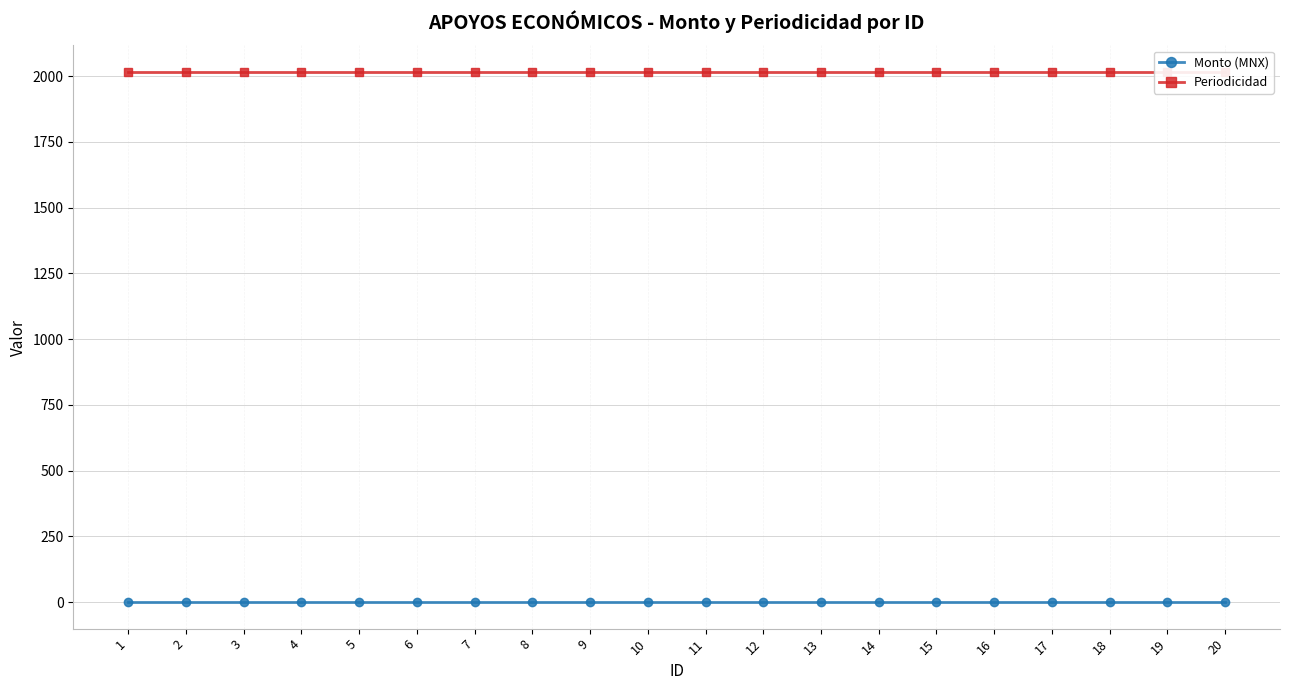

At how many categories does at least one series exceed 1107?

20